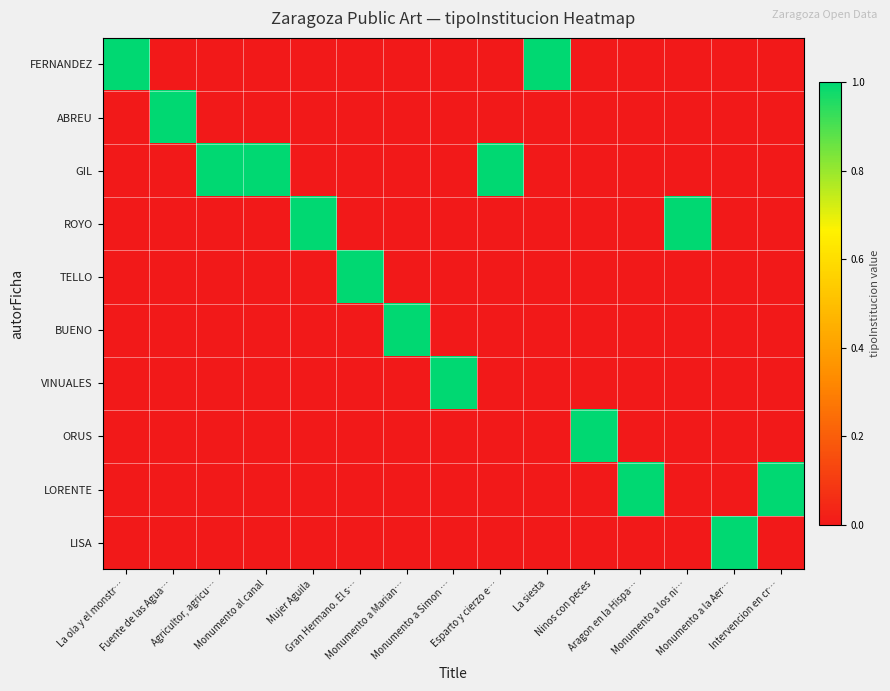

At which category does the chart reach its minimum across all series?

Fuente de las Agua…